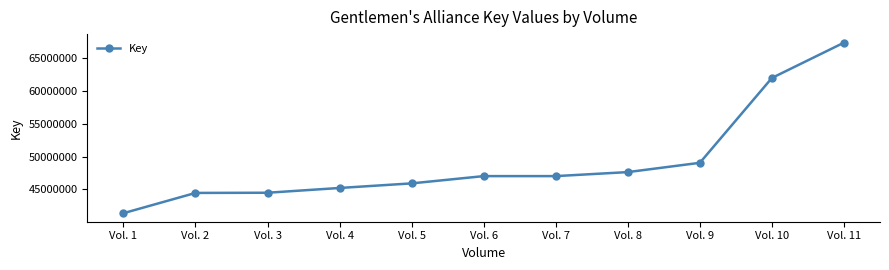

What is the value of the 3rd point from the left?

44487714